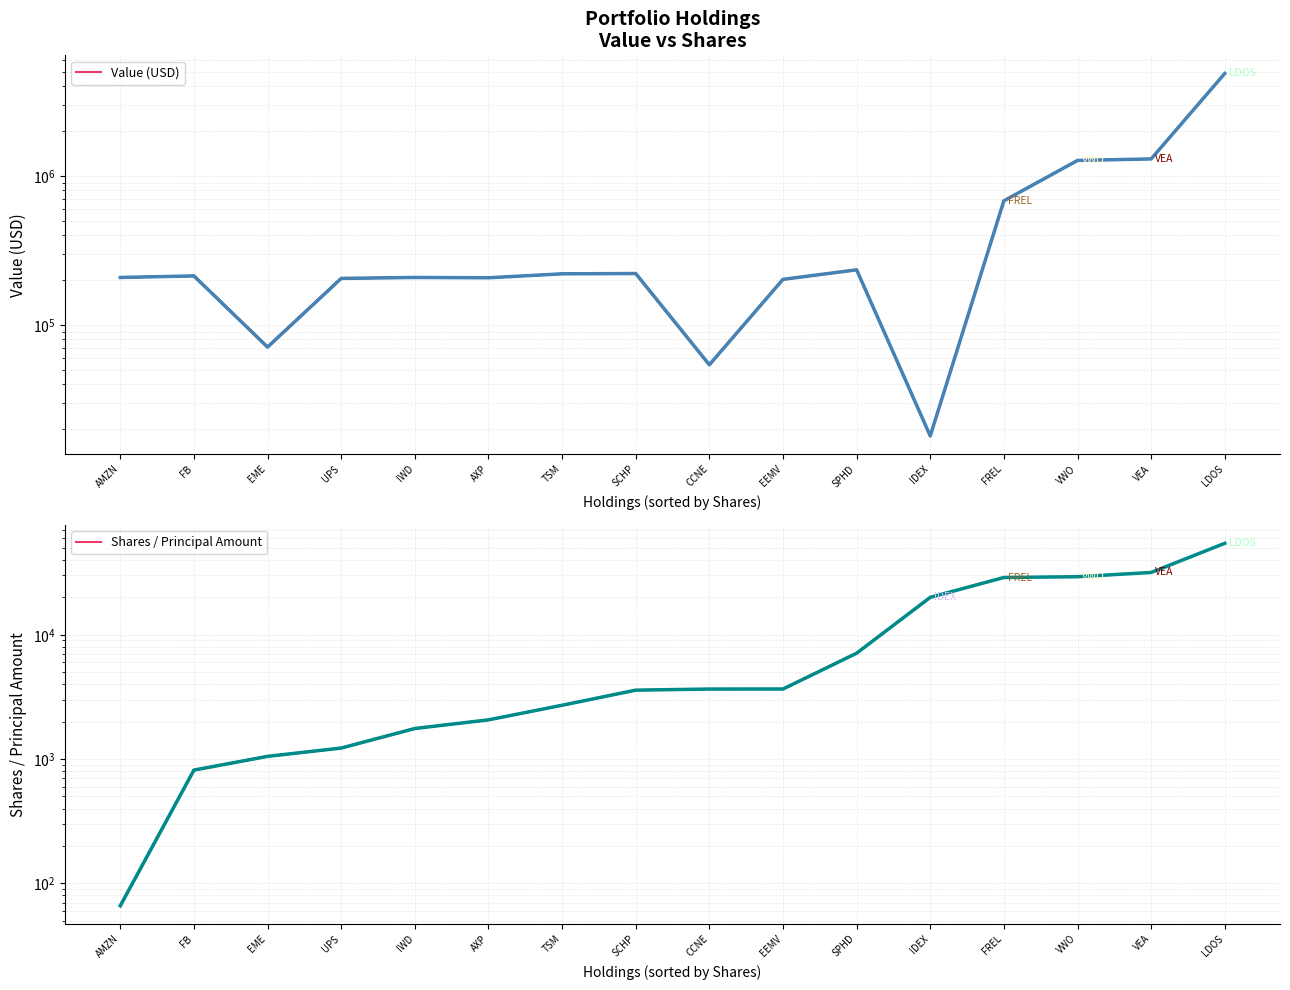

At how many categories does at least one series exceed 1091603?

3